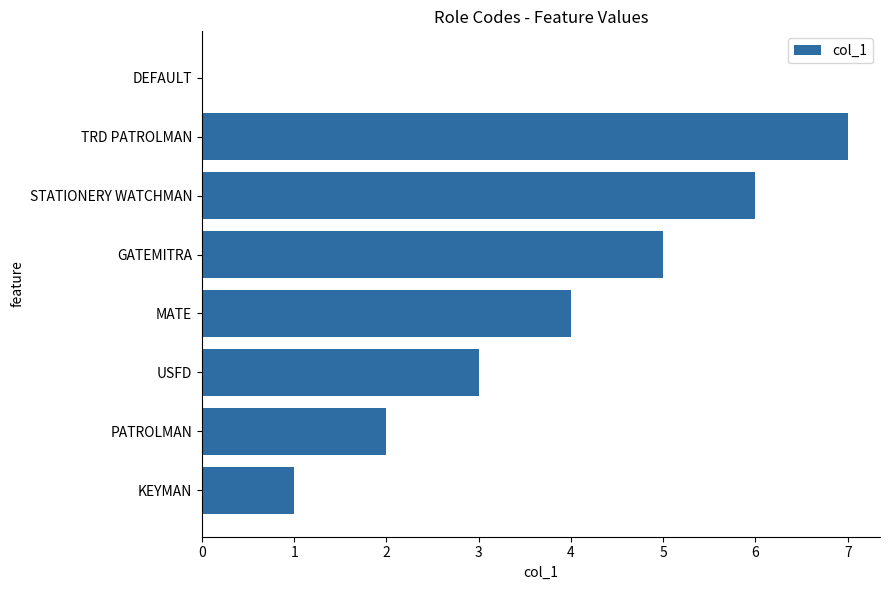

True or false: the data shows 4 at DEFAULT.

False